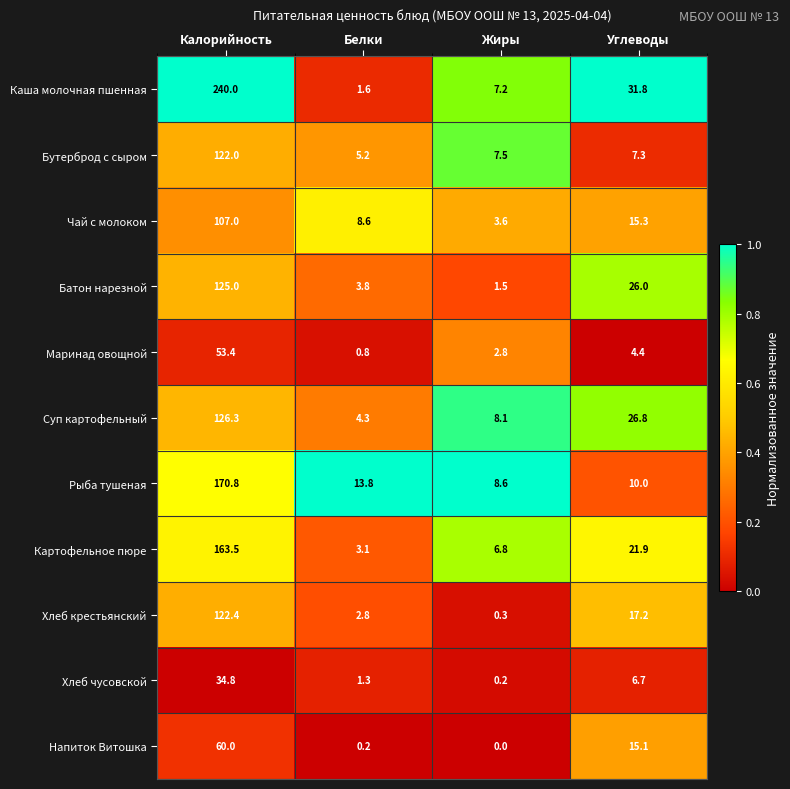

How many categories are shown in the chart?

4